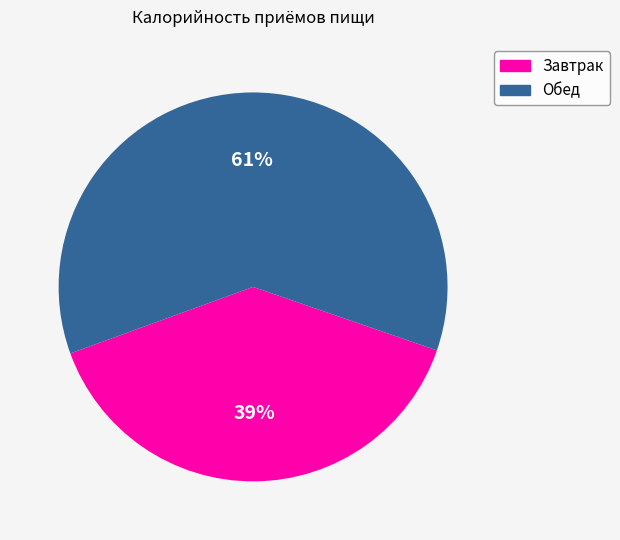

The Завтрак slice represents 33% of the pie. True or false?

False